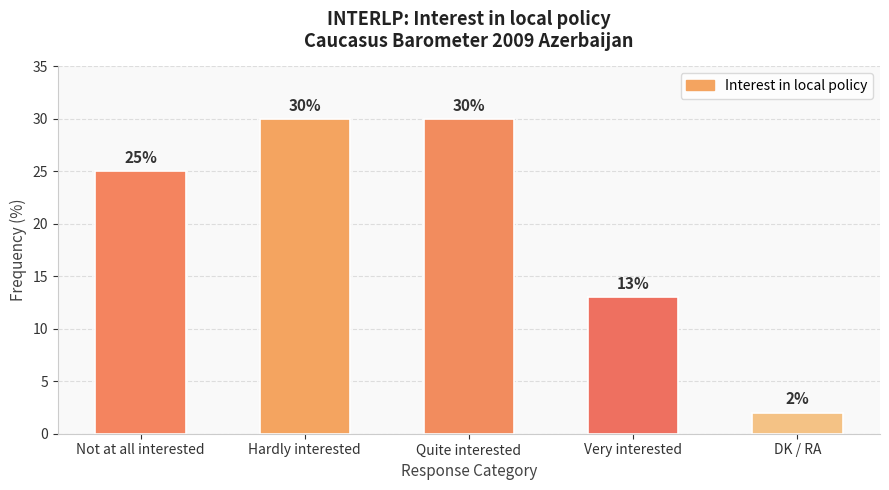

Which label corresponds to the smallest value in the chart?

DK / RA